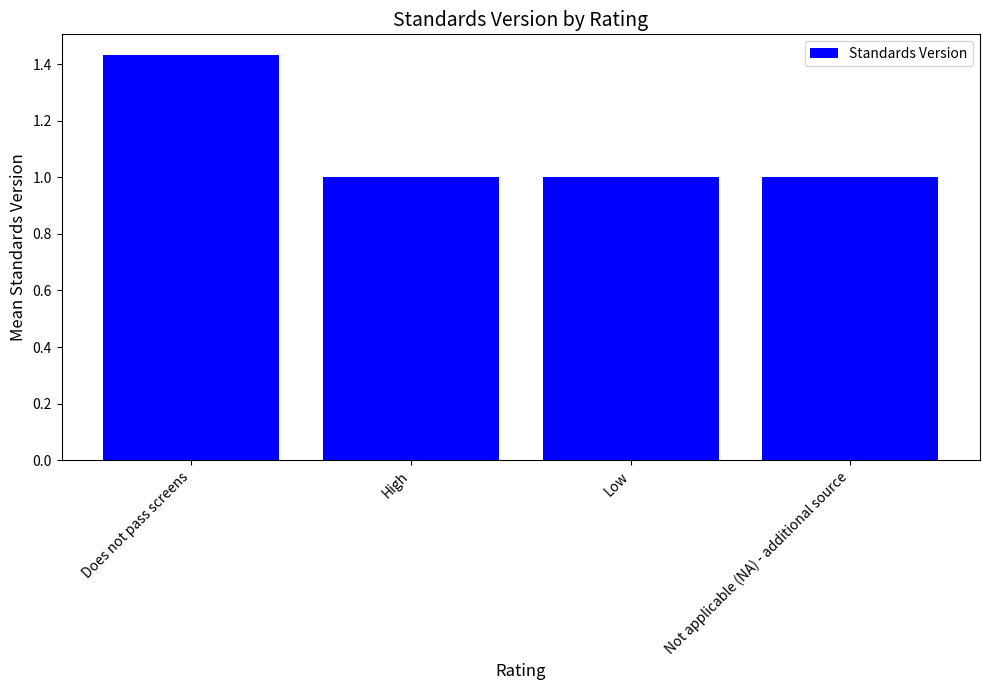

What value does the data have at Not applicable (NA) - additional source?

1.0